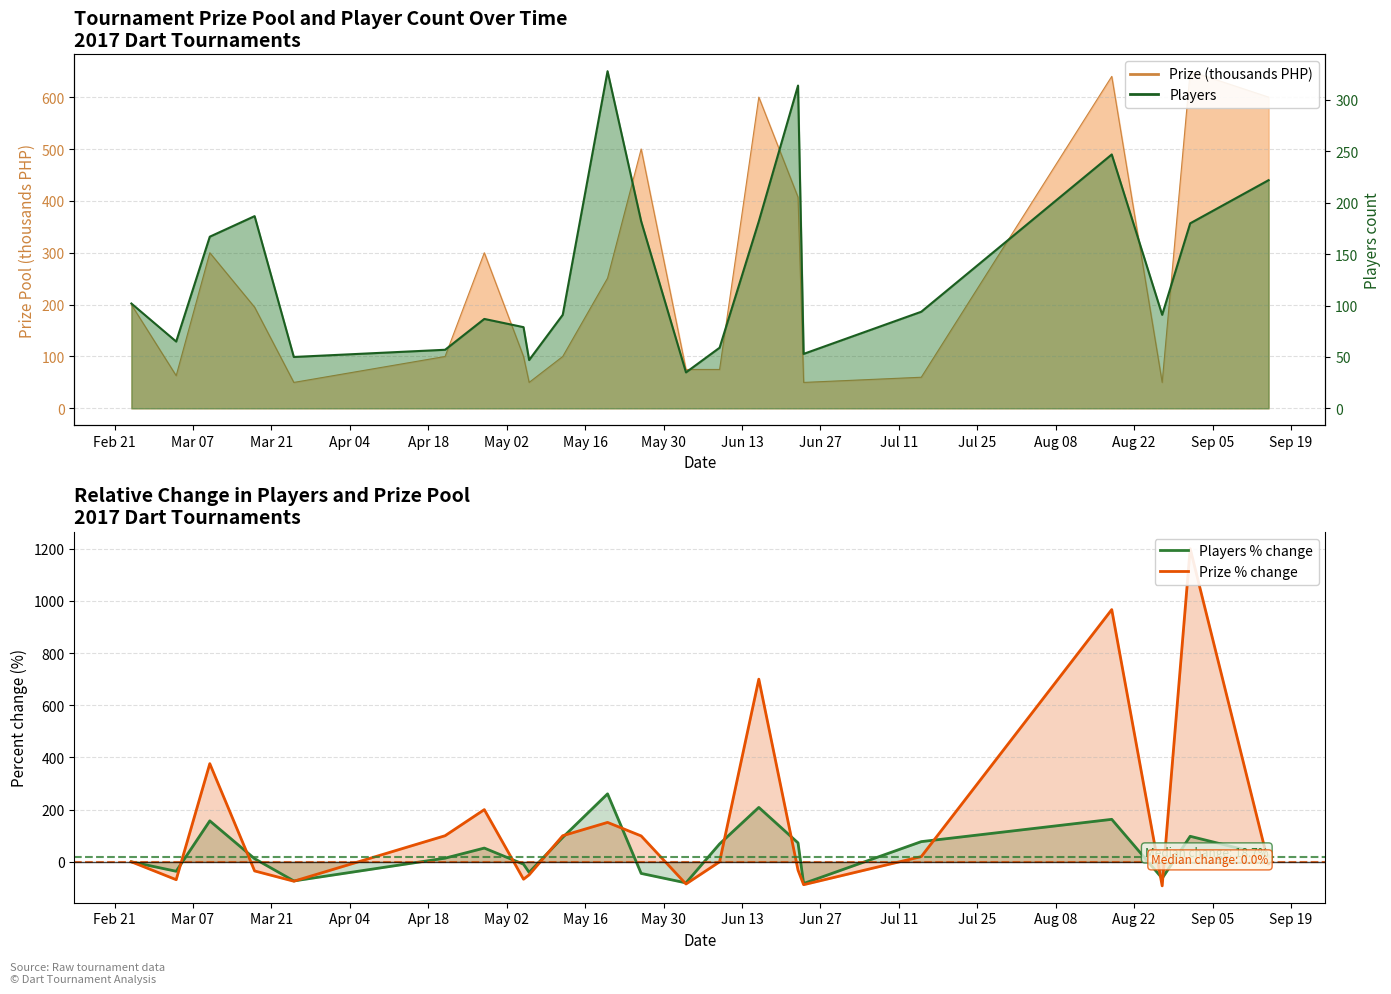

How many interior local valleys does the Players % change series have?

6